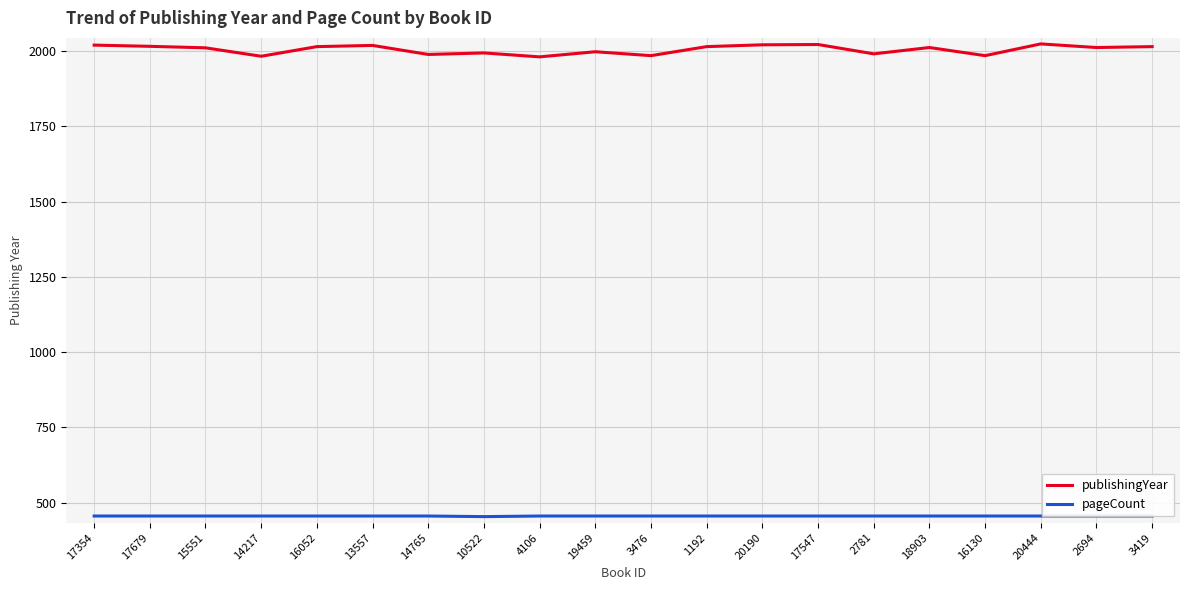

Read the publishingYear value at 18903.

2012